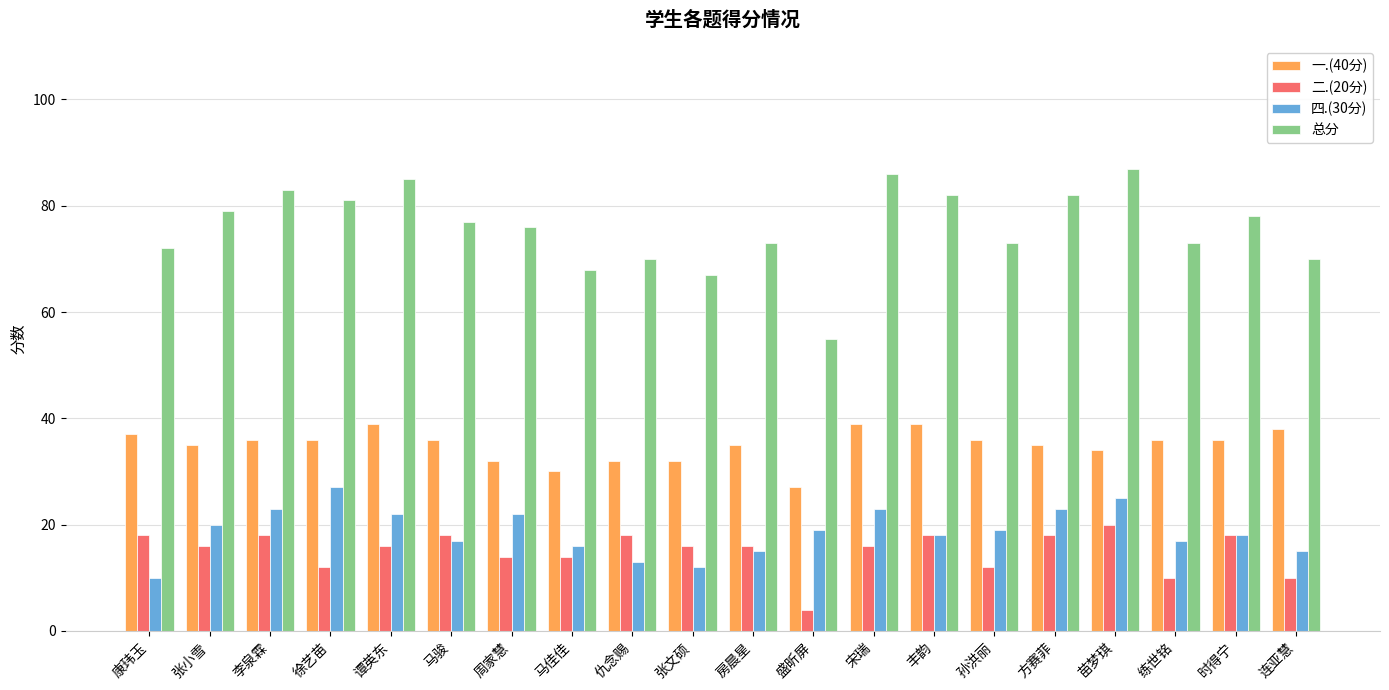

True or false: 二.(20分) has a value of 21 at 宋瑞.

False